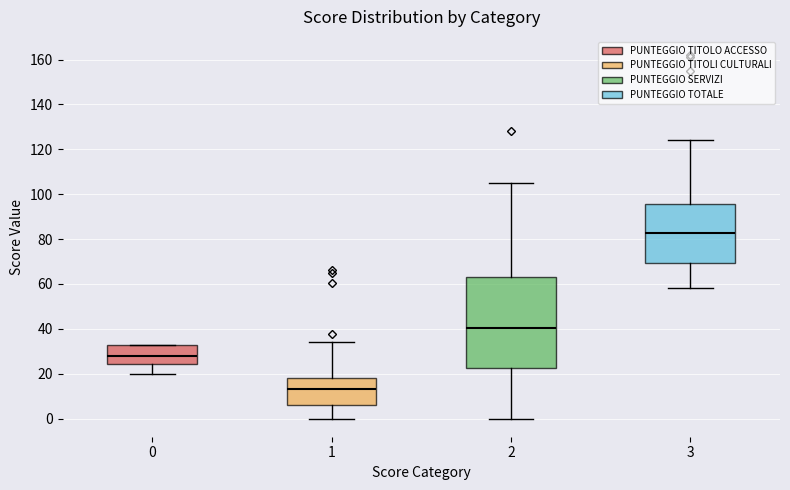

Which box has the highest median line?

3